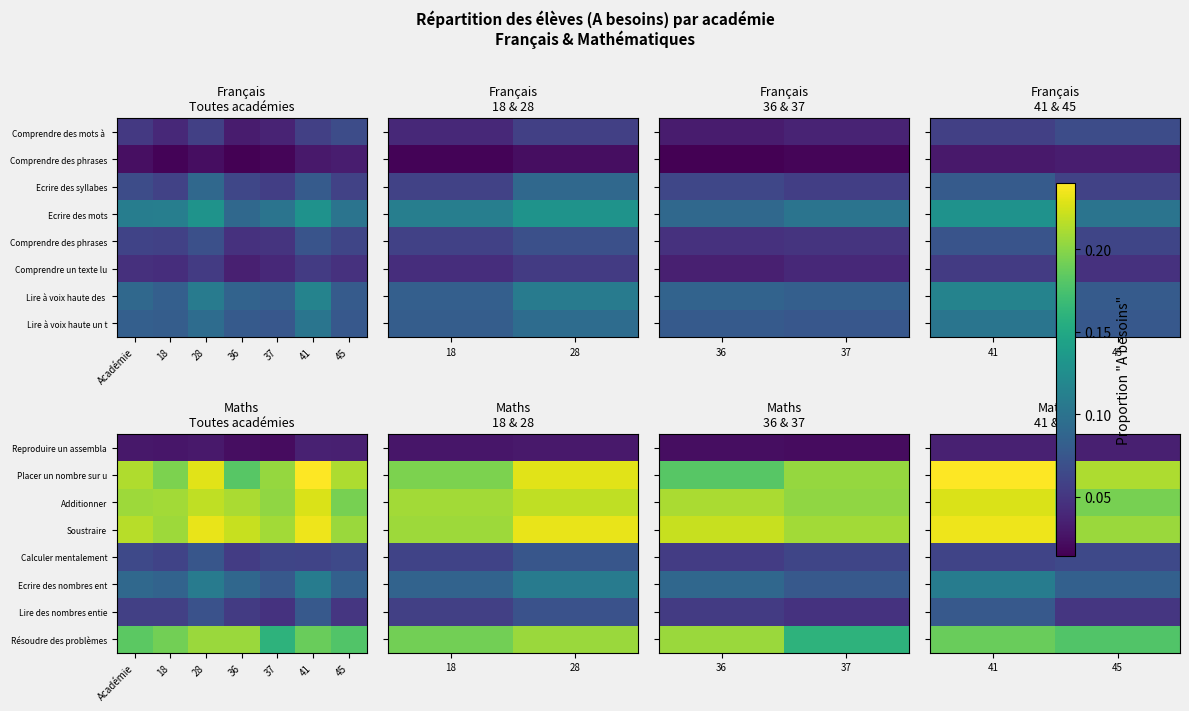

Is the value of Calculer mentalement at 45 greater than the value of Lire des nombres entie at 45?

Yes